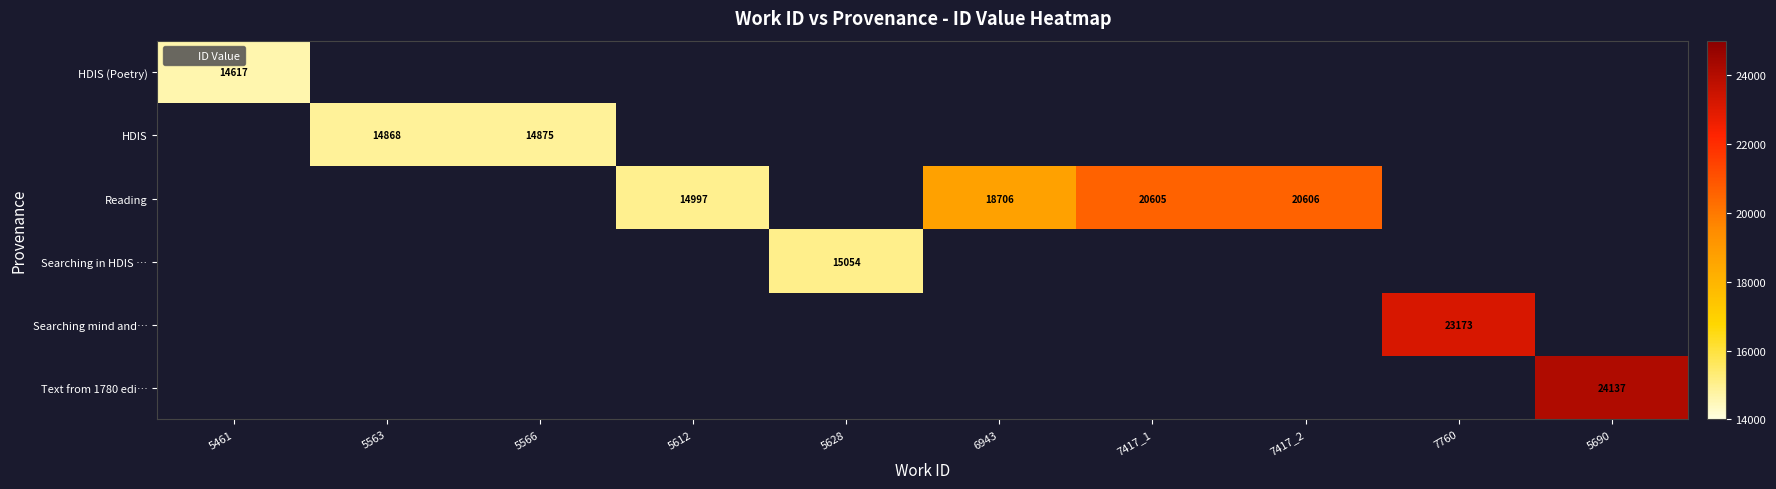

Which category has the lowest value across all series?

5461